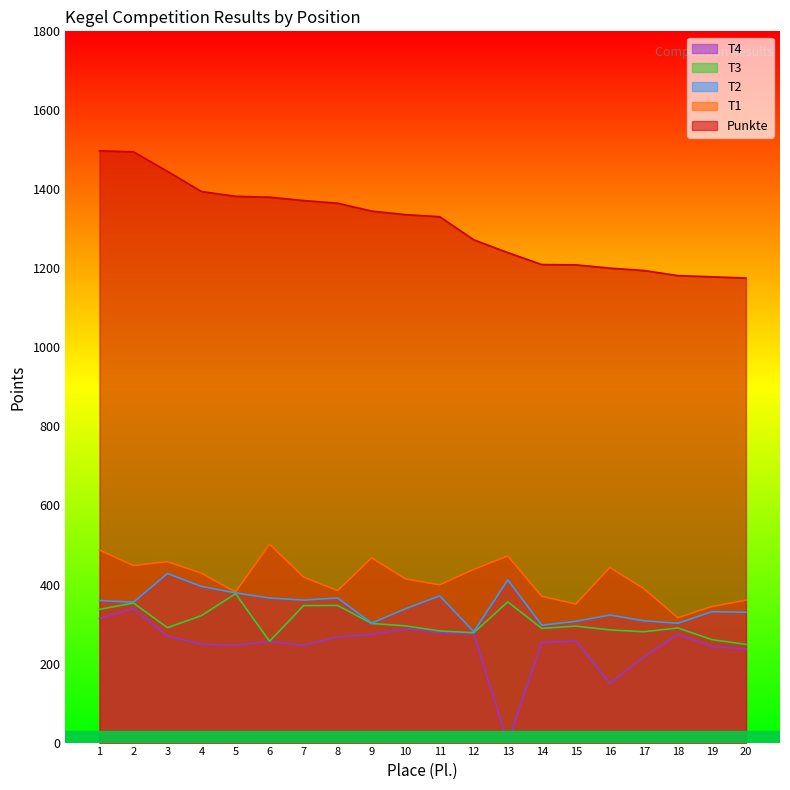

What is the spread (max minus min) of values at 8?

1097.6